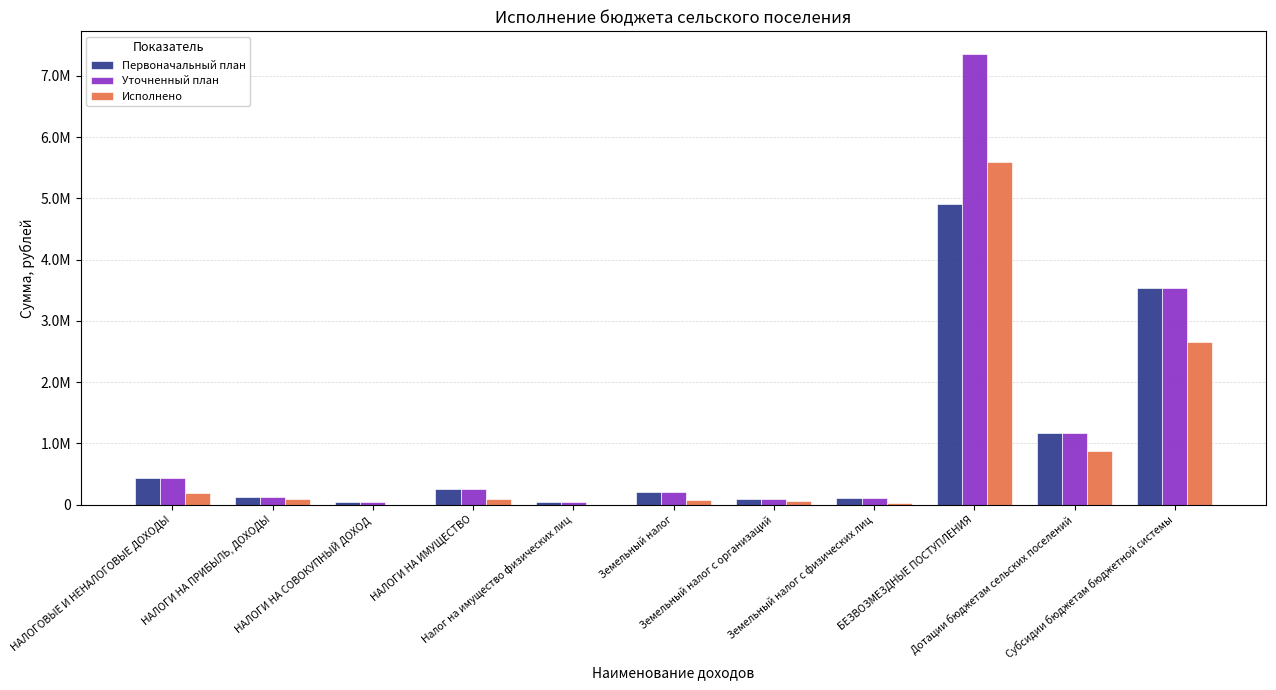

What is the spread (max minus min) of values at Субсидии бюджетам бюджетной системы?

882900.0